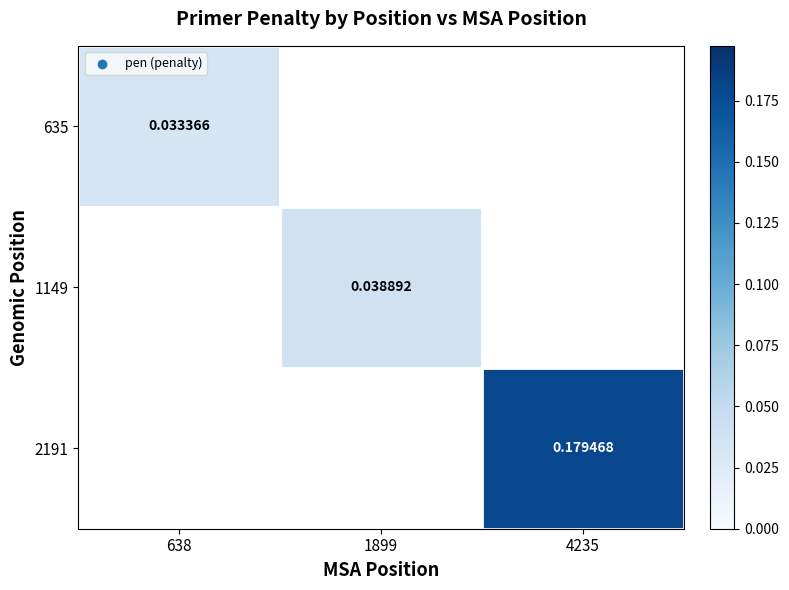

At how many categories does at least one series exceed 0?

3